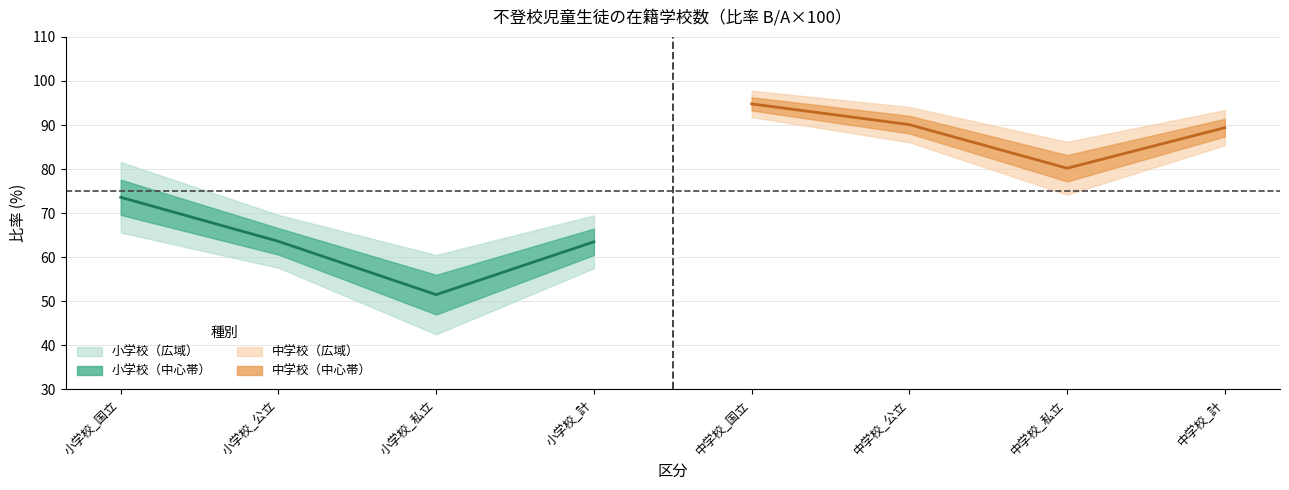

Between 小学校_国立 and 小学校_計, which series saw the biggest shift?

小学校 比率